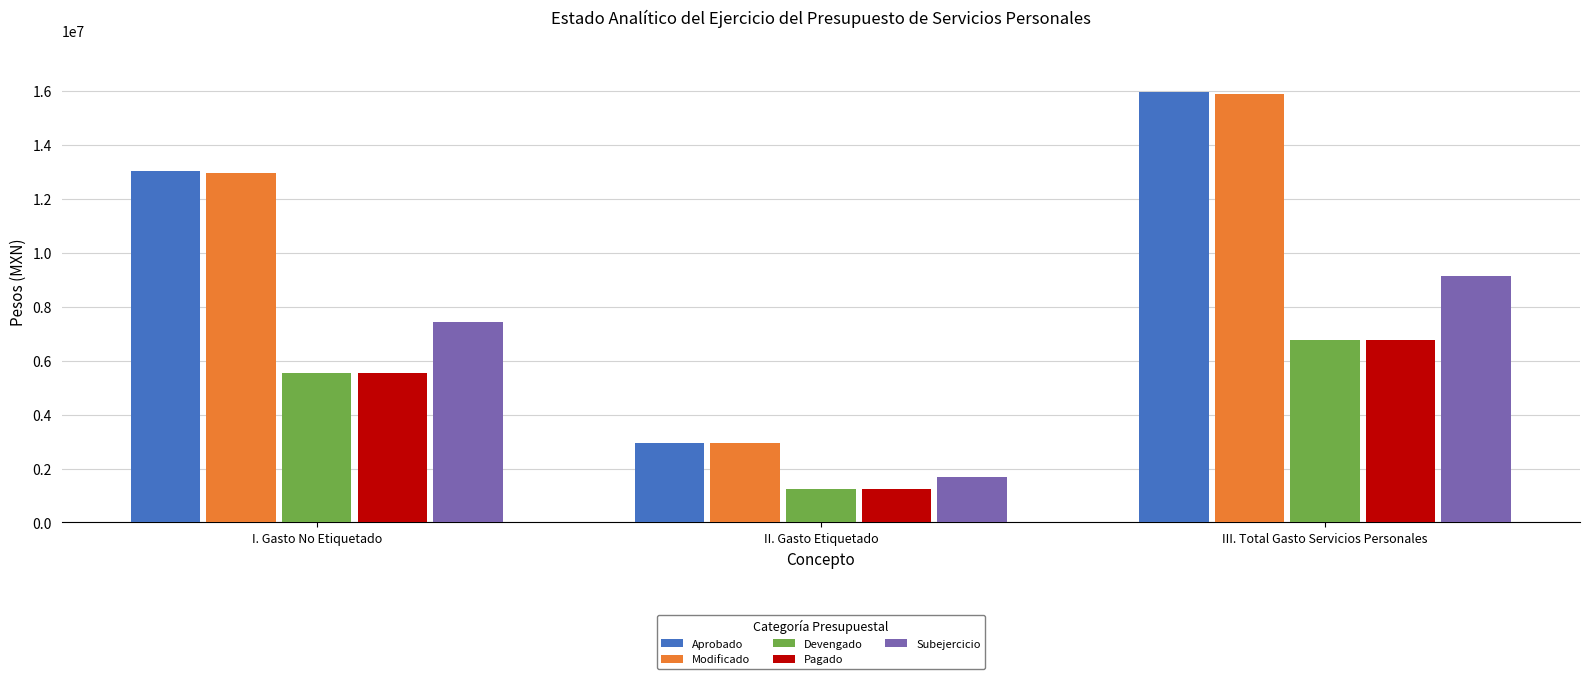

Which series has the widest spread of values?

Aprobado